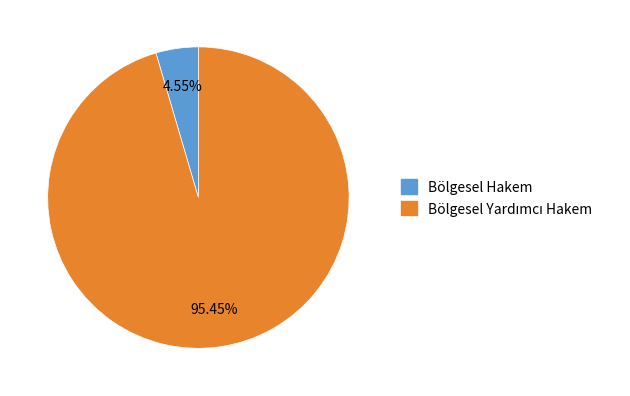

True or false: Bölgesel Hakem accounts for 17% of the total.

False